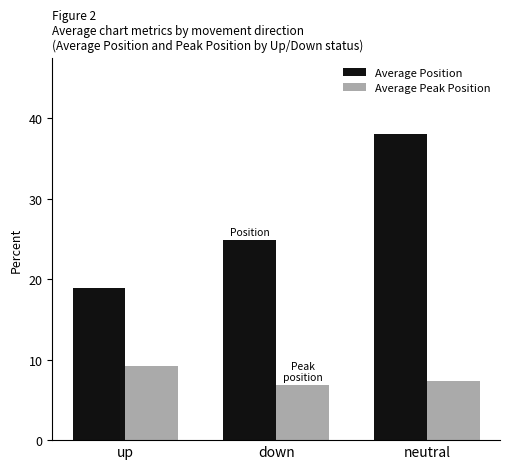

How many distinct data groups are displayed?

2